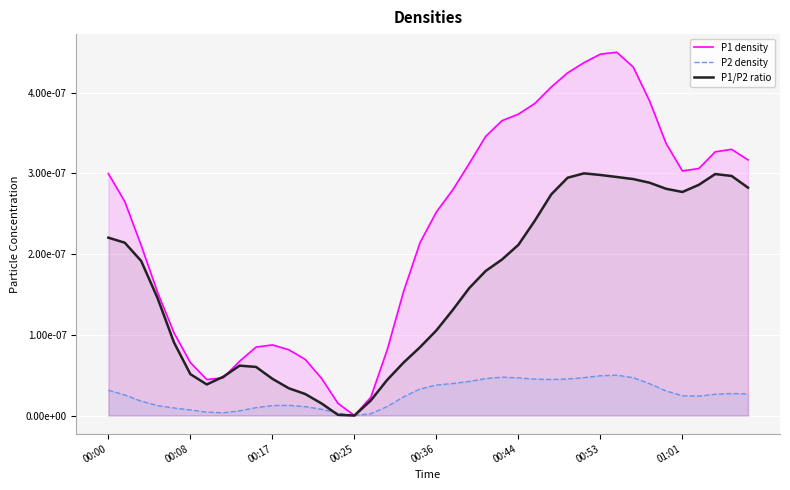

The P2 density series shows 0.0 at 21. True or false?

False